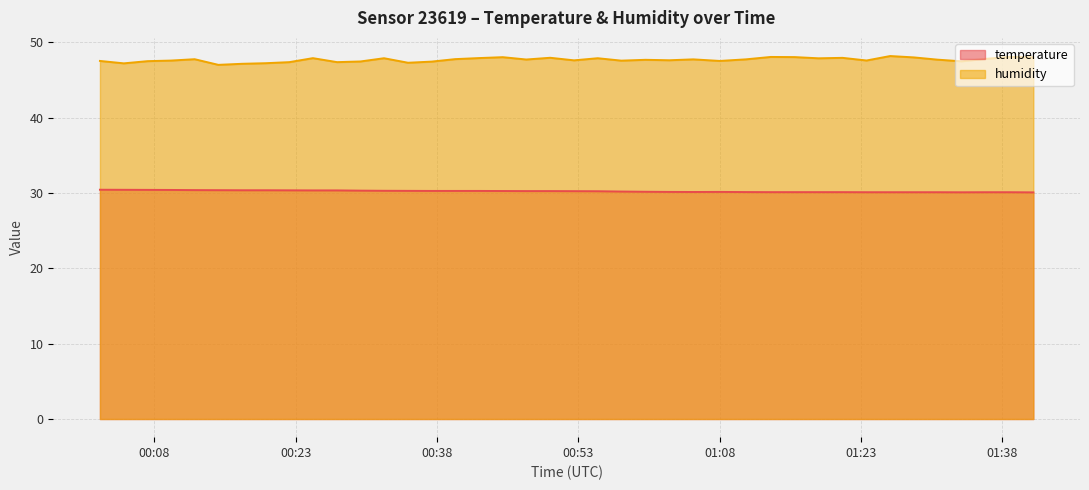

What is the sum of the temperature values at 2023-06-14T00:44:58 and 2023-06-14T01:10:46?

60.4